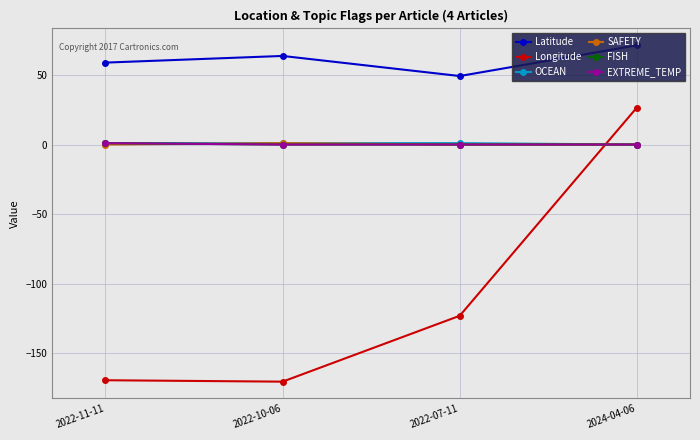

Which series changed the most between 2022-11-11 and 2022-07-11?

Longitude